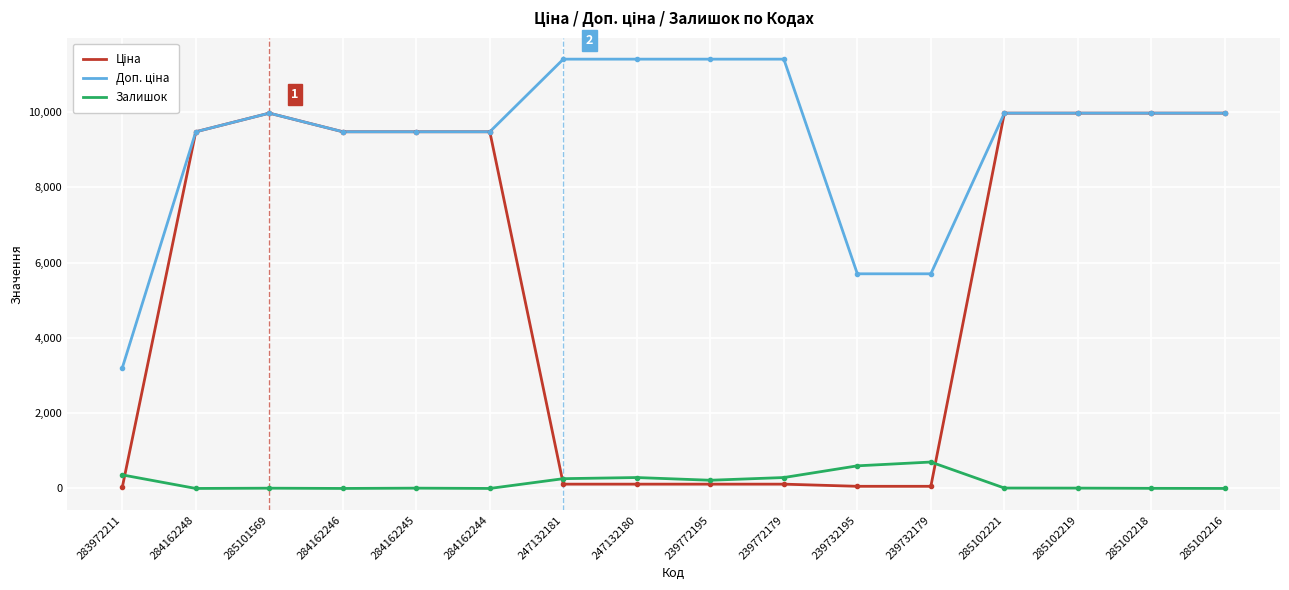

What is the total value across all series at 285102216?

19950.0